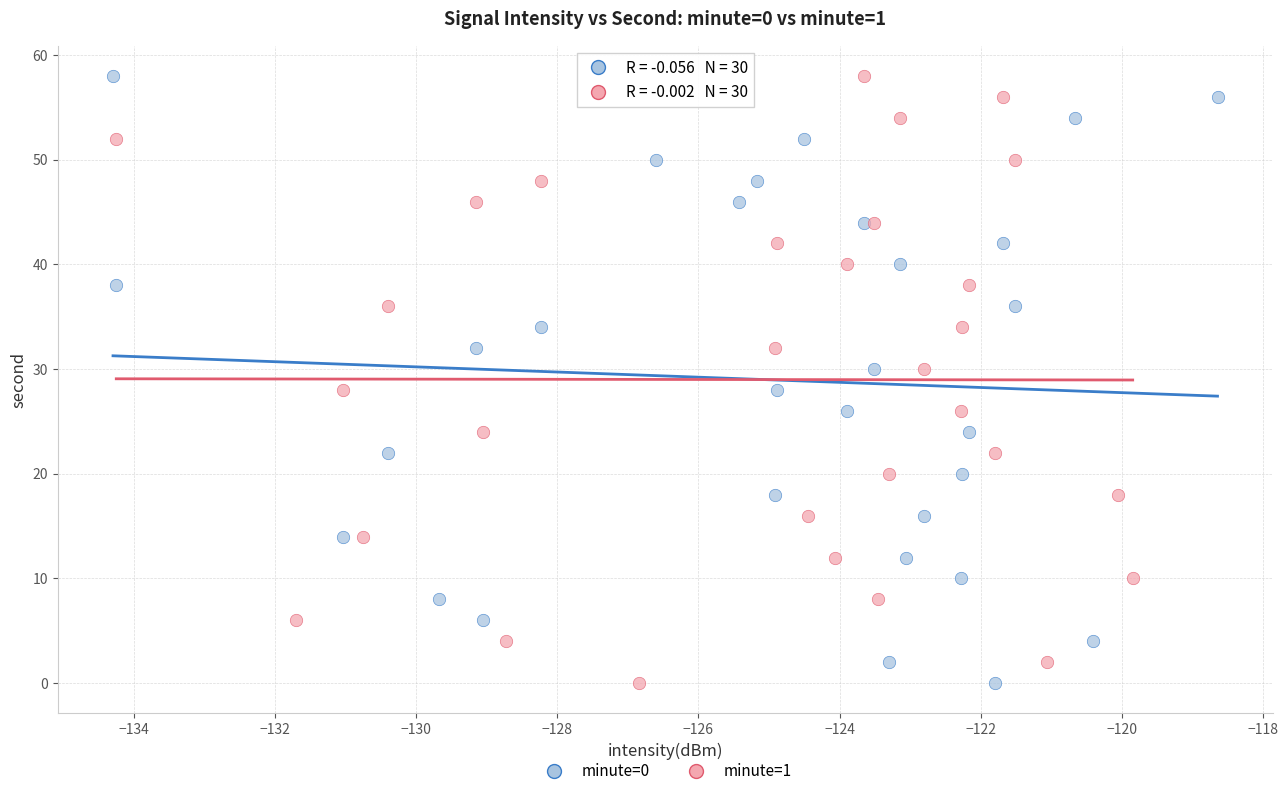

What are all the series names shown in the legend?

minute=0, minute=1